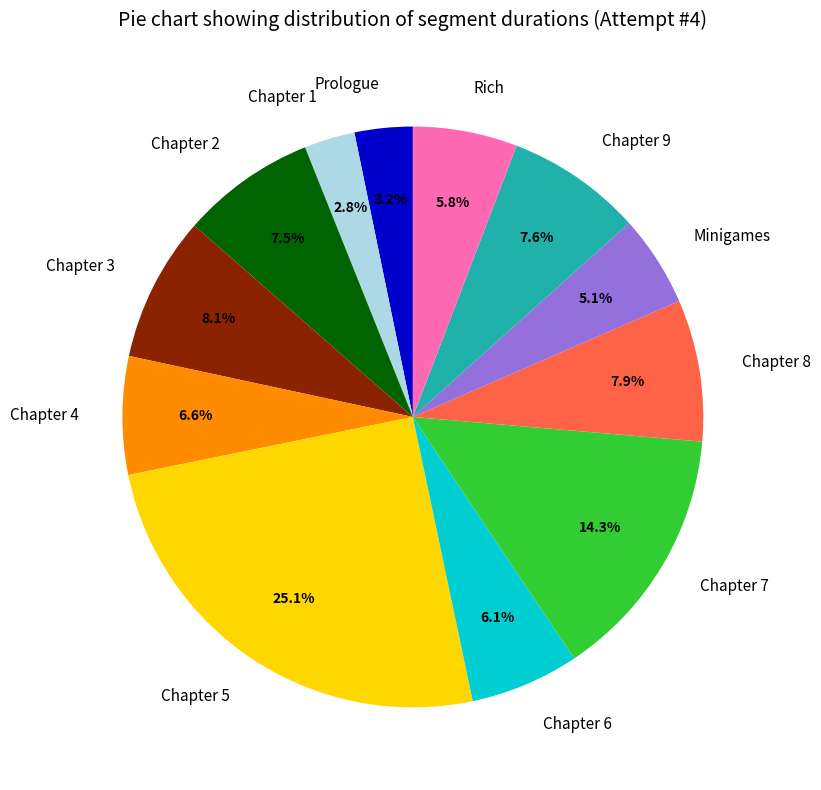

To the nearest percent, what portion does Chapter 6 represent?

6%